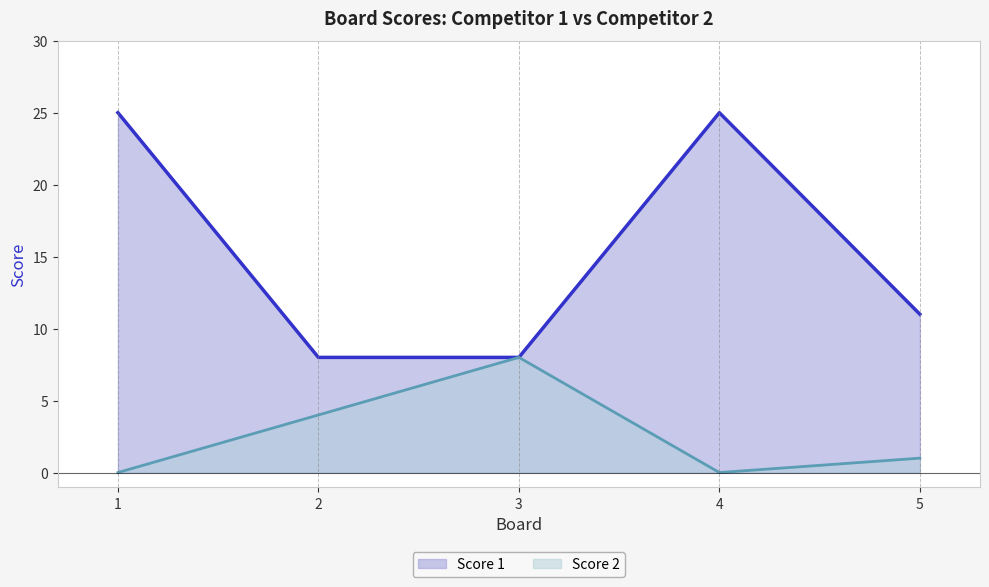

At how many categories does at least one series exceed 15?

2